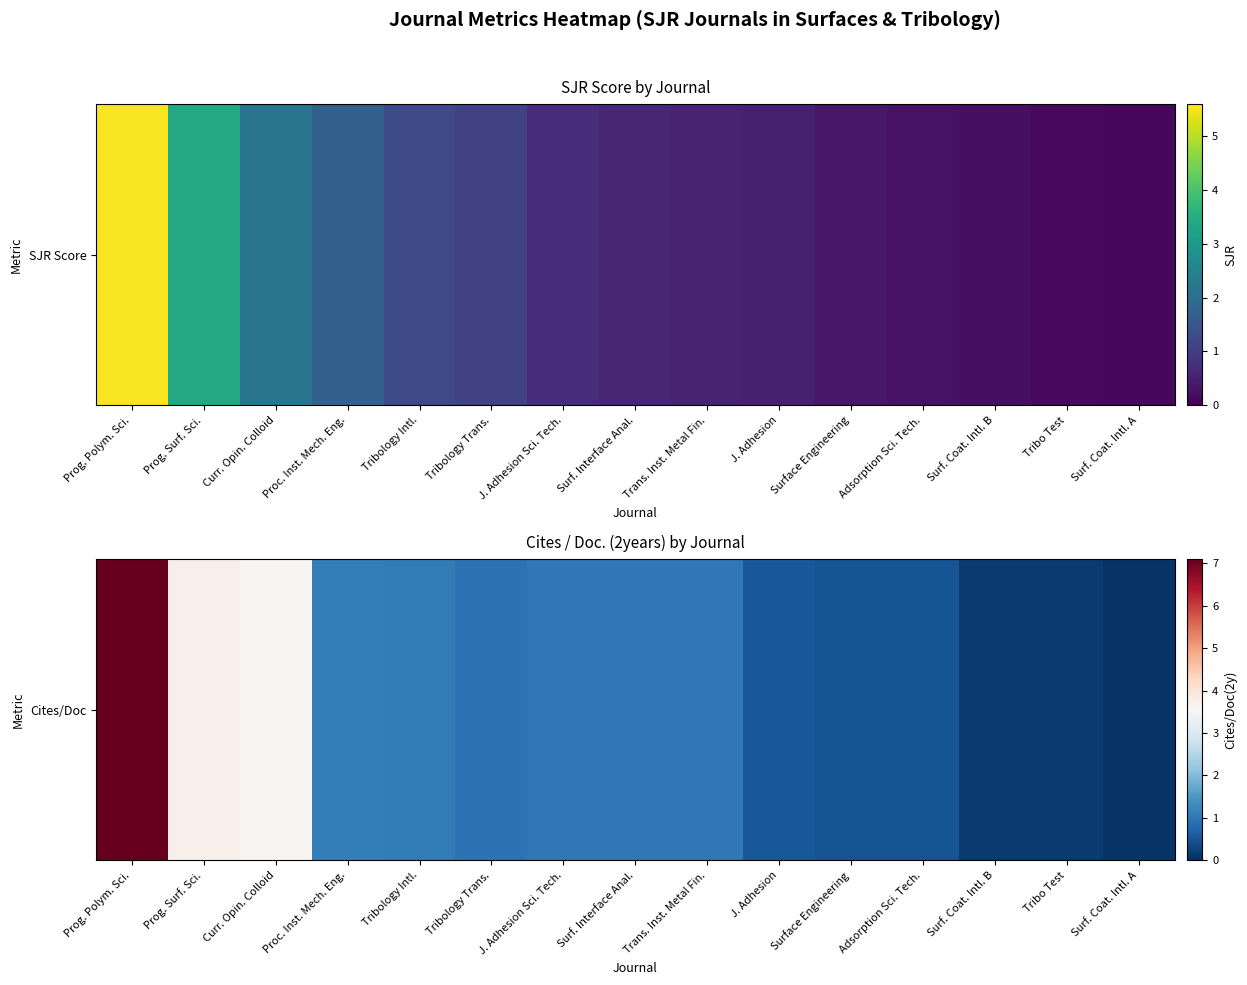

At which label is the value closest to 3?

Curr. Opin. Colloid